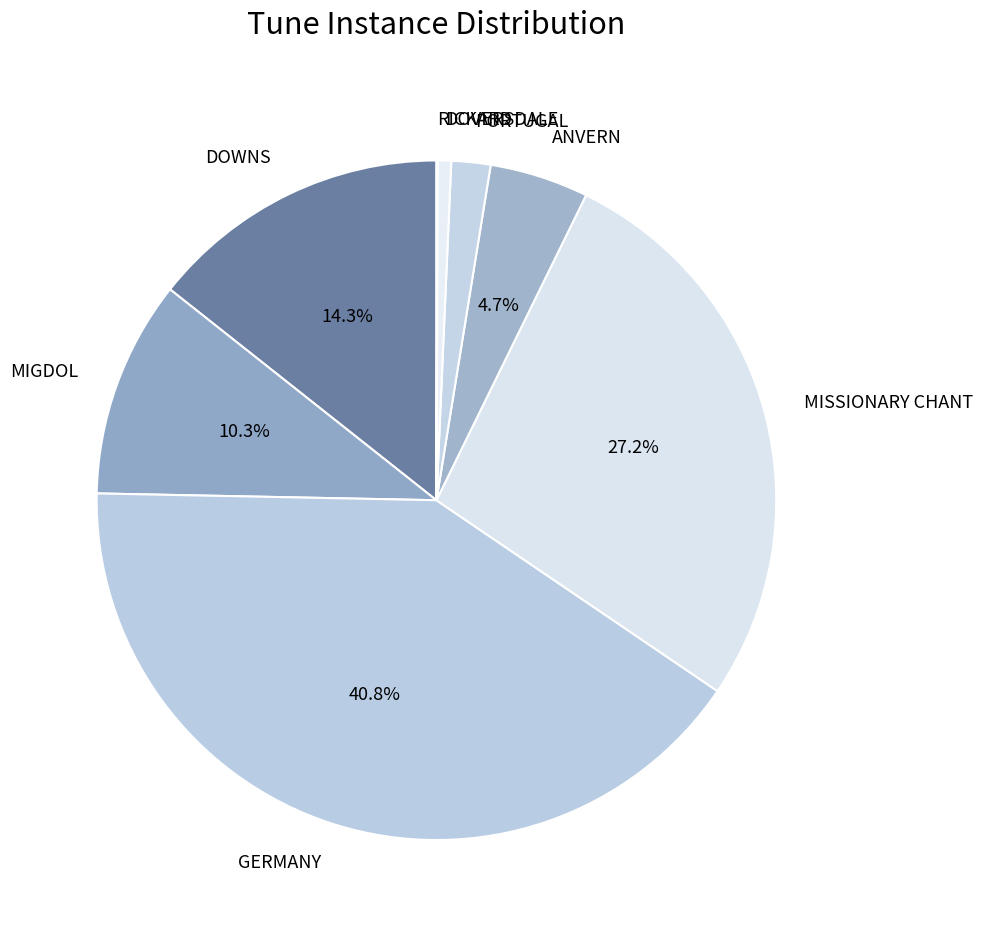

Do DOVERSDALE and GERMANY together represent more than half of the pie?

No